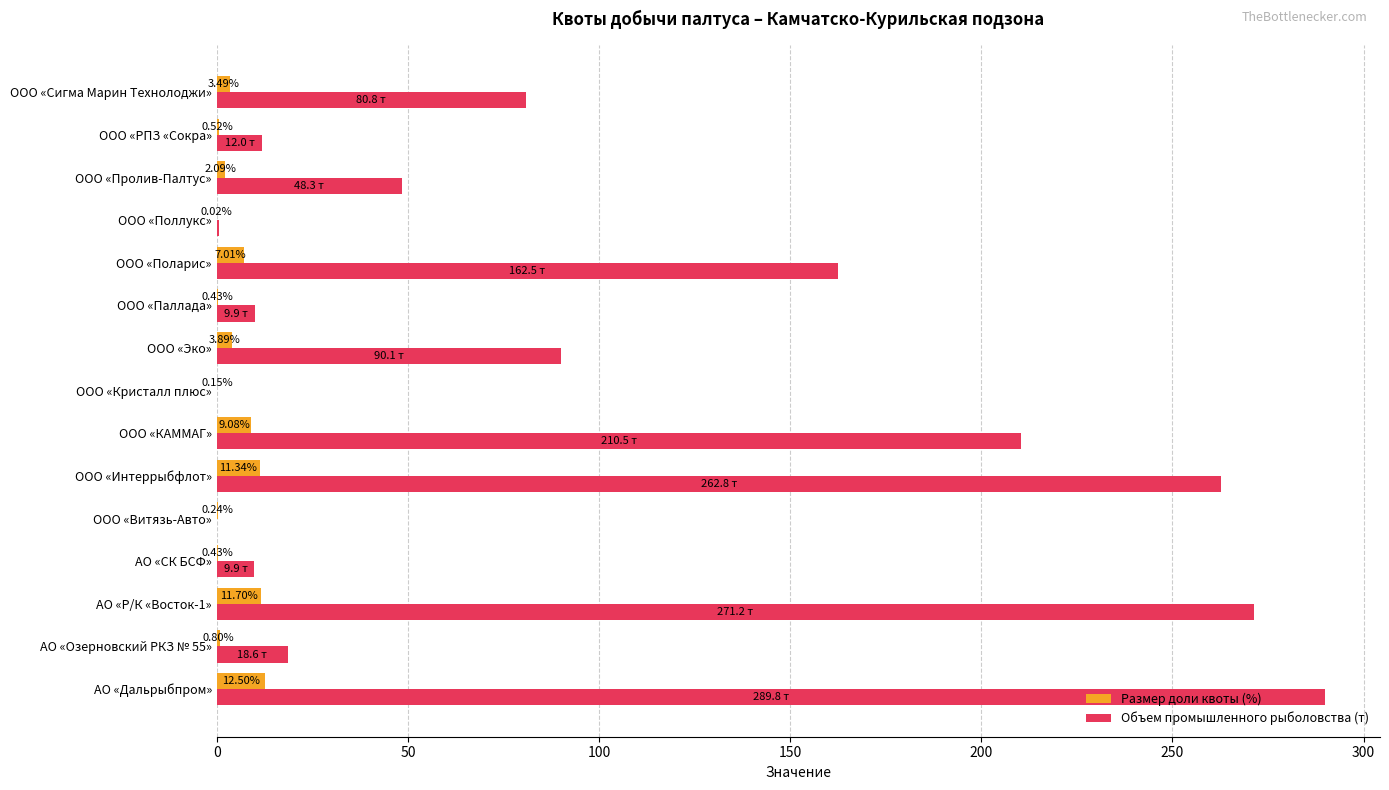

What is the sum of all Объем промышленного рыболовства (т) values?

1467.0